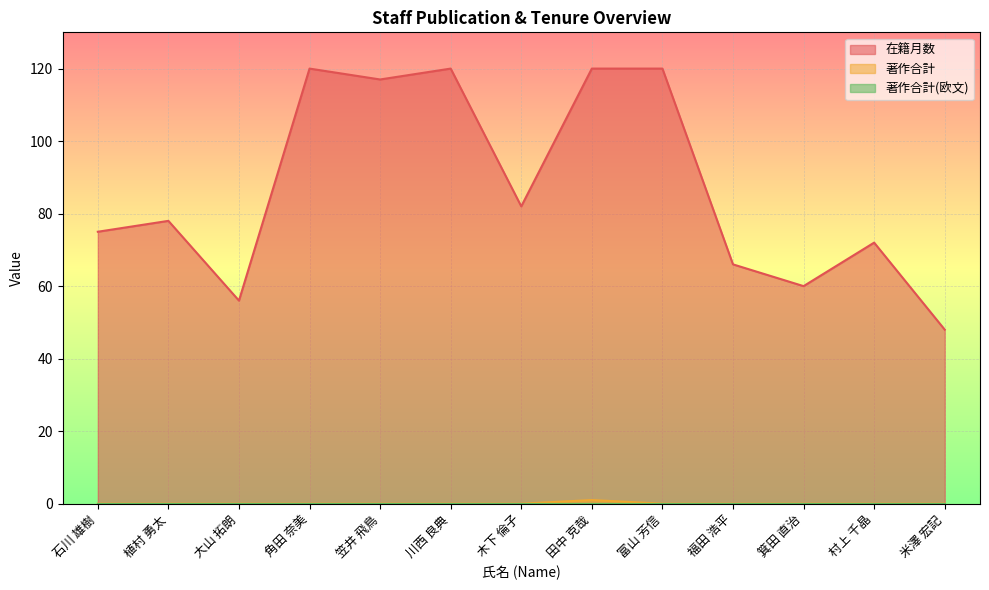

Which series has the largest total across all categories?

在籍月数